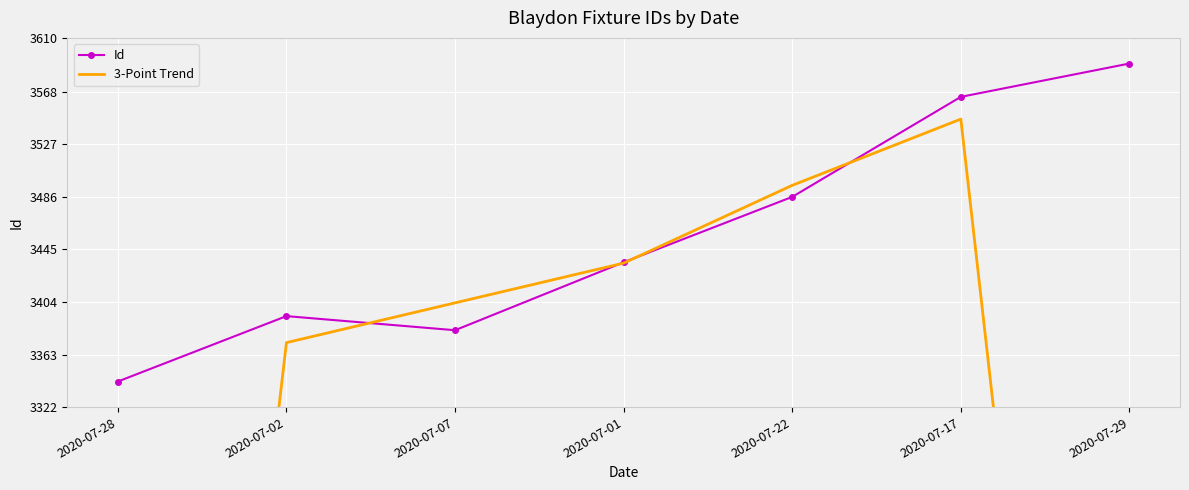

What is the spread (max minus min) of values at 2020-07-07?

21.3